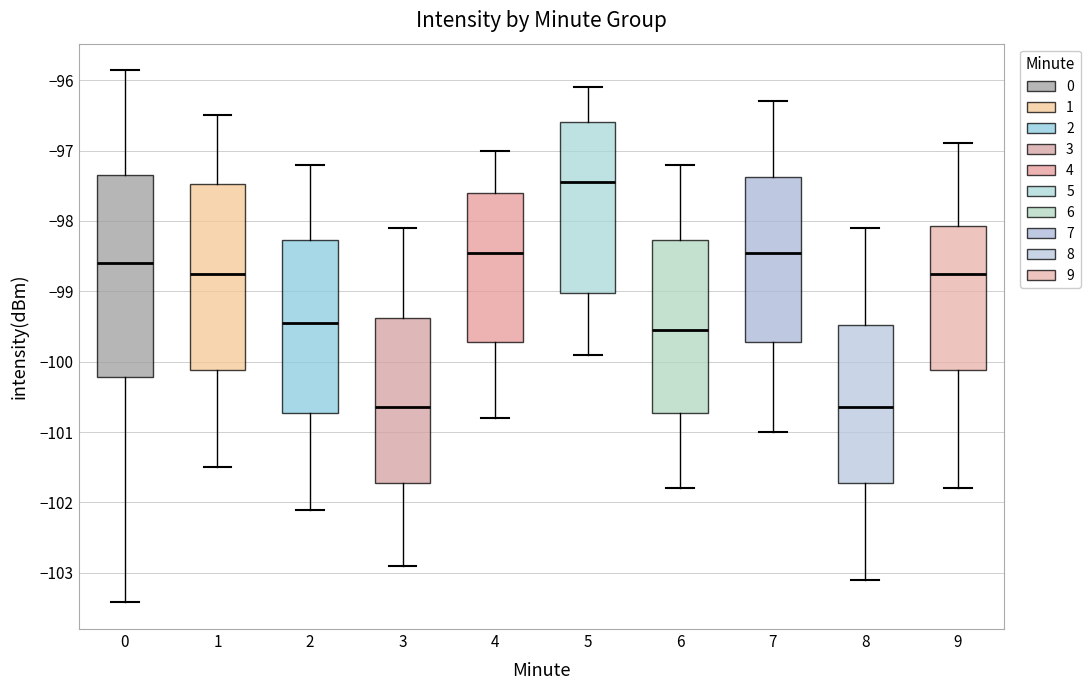

Reading left to right, read every box against the y-axis: the position of its median line, the range the box covers, and the ends of its whiskers. The values are not printed on the chart, so give them approximately, as read against the axis.

0: median -98.6, box -100.2 to -97.3, whiskers -103.4 to -95.9
1: median -98.7, box -100.1 to -97.5, whiskers -101.5 to -96.5
2: median -99.4, box -100.7 to -98.3, whiskers -102.1 to -97.2
3: median -100.6, box -101.7 to -99.4, whiskers -102.9 to -98.1
4: median -98.4, box -99.7 to -97.6, whiskers -100.8 to -97.0
5: median -97.4, box -99.0 to -96.6, whiskers -99.9 to -96.1
6: median -99.5, box -100.7 to -98.3, whiskers -101.8 to -97.2
7: median -98.4, box -99.7 to -97.4, whiskers -101.0 to -96.3
8: median -100.6, box -101.7 to -99.5, whiskers -103.1 to -98.1
9: median -98.7, box -100.1 to -98.1, whiskers -101.8 to -96.9